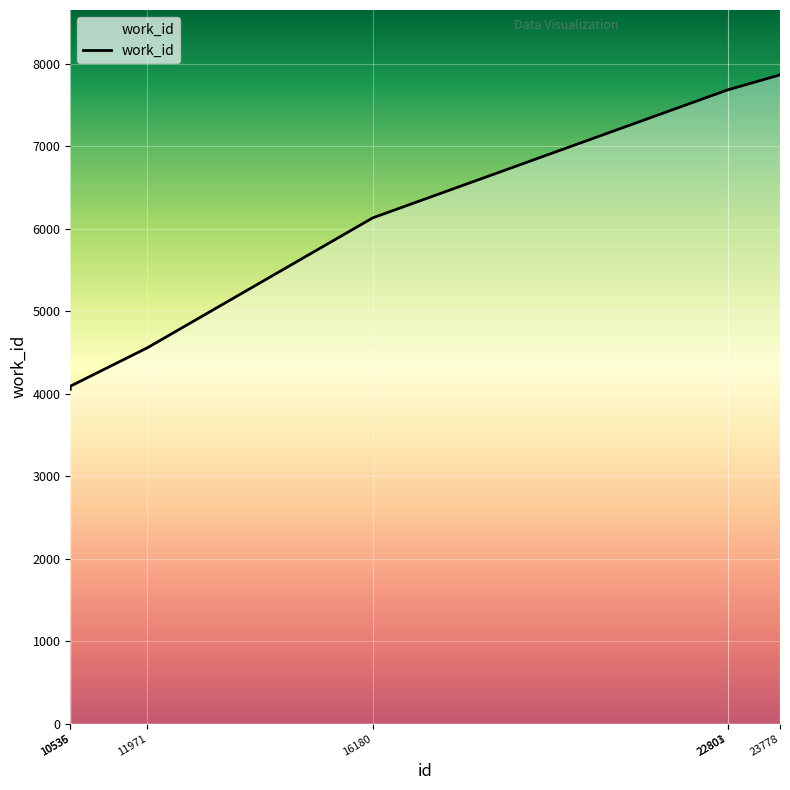

What value does the data have at 22803, to the nearest 10?

7680